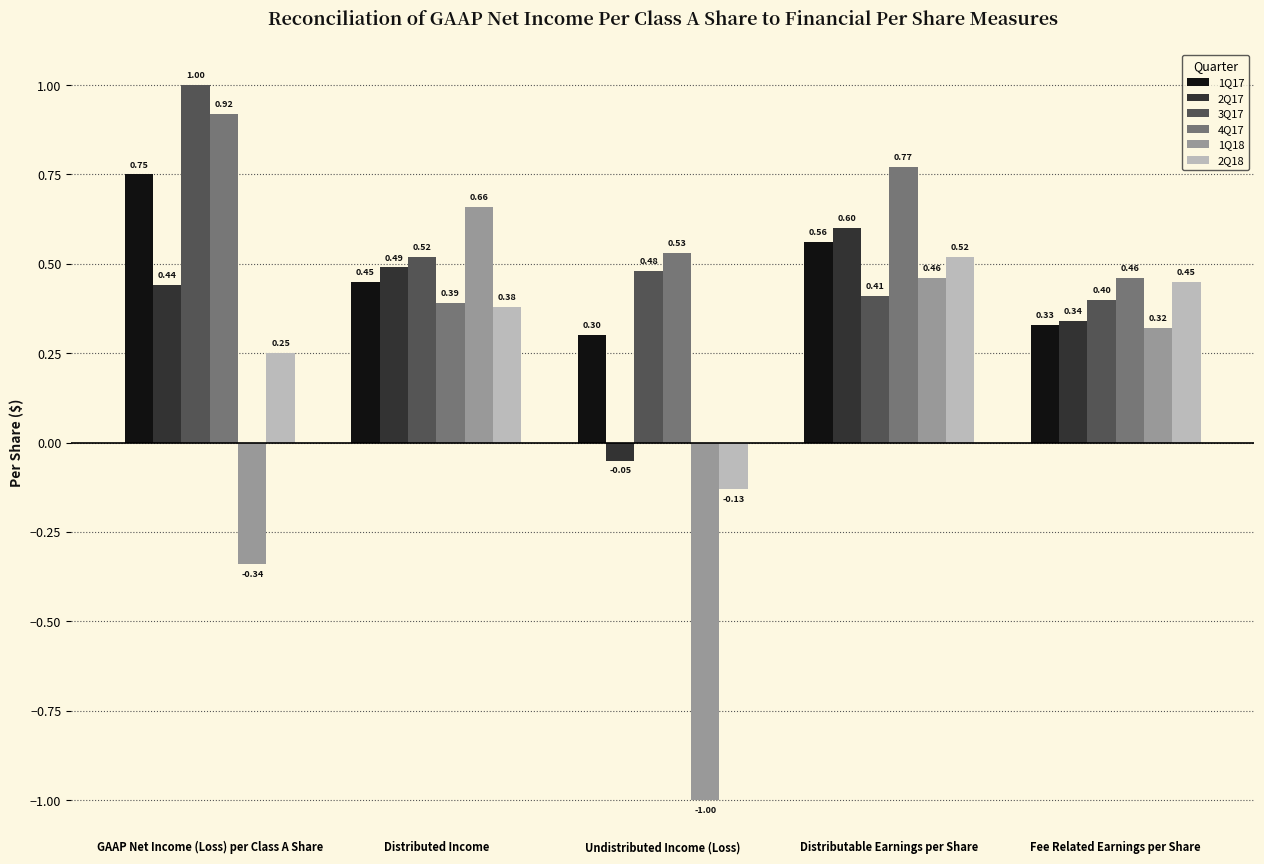

Which category has the highest value in the 2Q18 series?

Distributable Earnings per Share